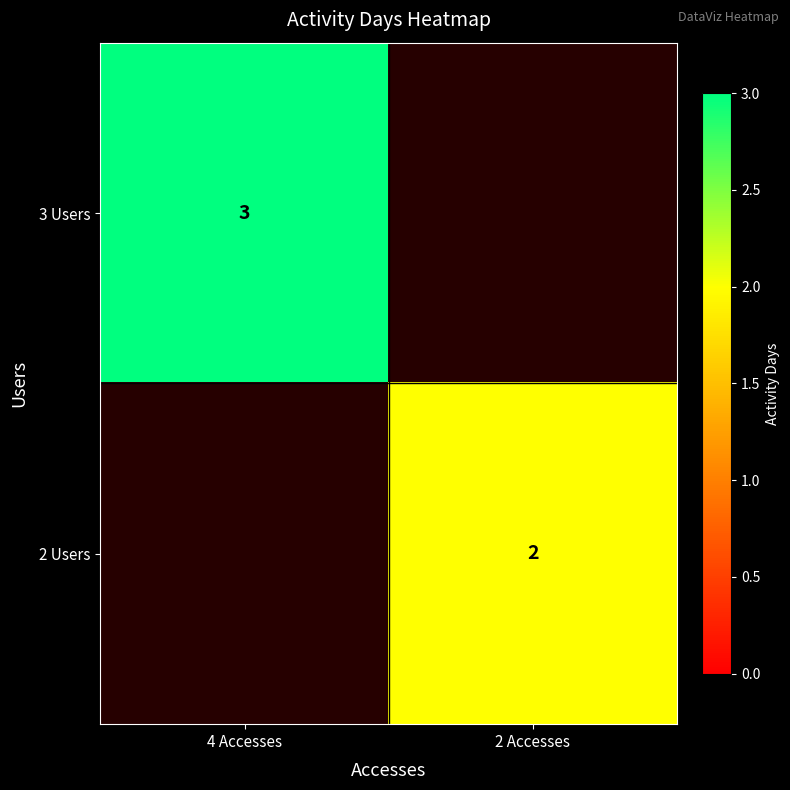

The 3 Users series shows 5 at 4 Accesses. True or false?

False